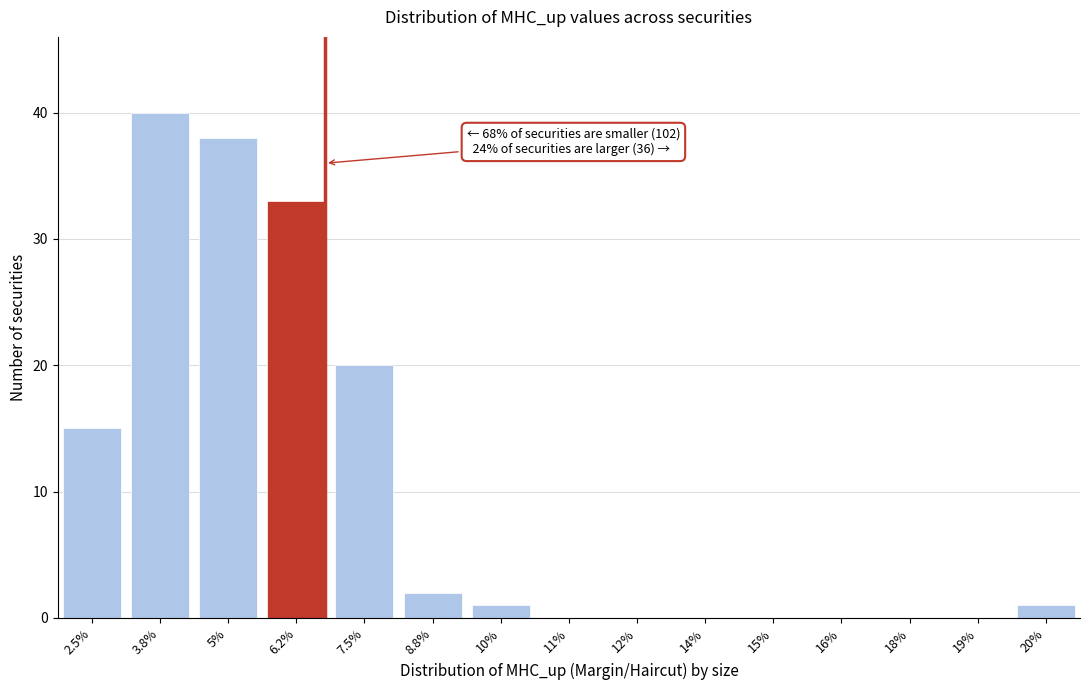

Reading left to right, extract all data points from this chart.

2.5%=15	3.8%=40	5%=38	6.2%=33	7.5%=20	8.8%=2	10%=1	11%=0	12%=0	14%=0	15%=0	16%=0	18%=0	19%=0	20%=1